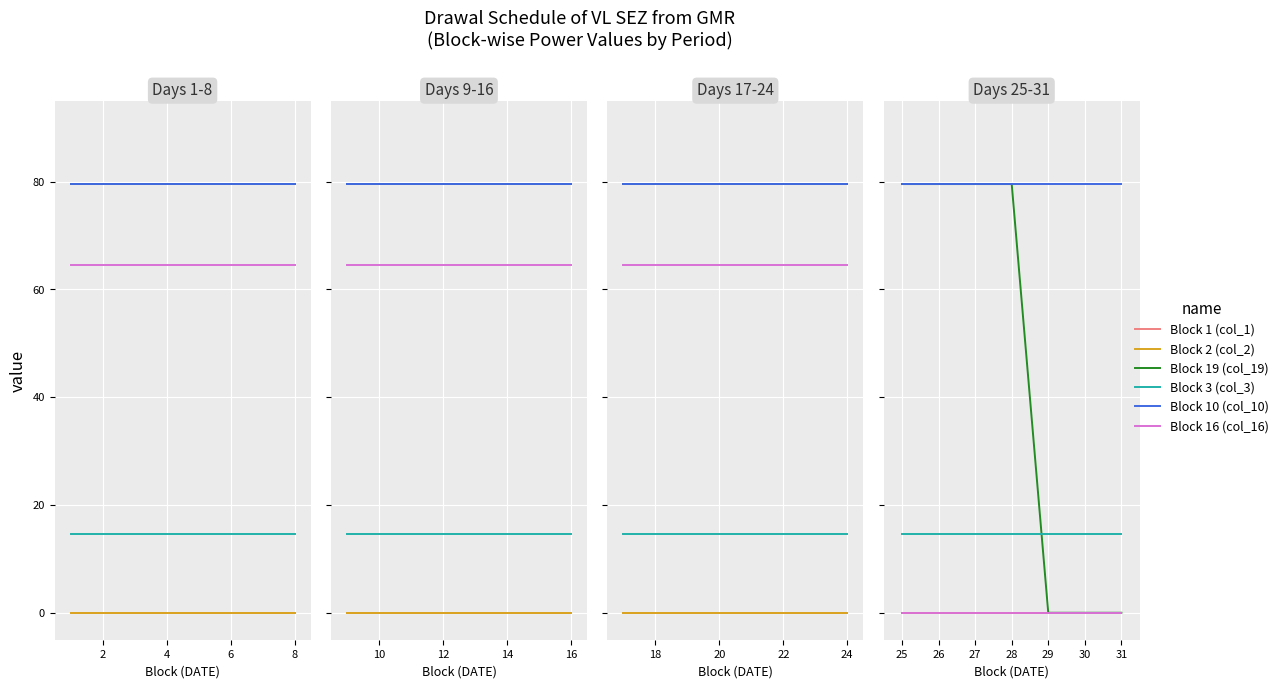

True or false: Block 16 (col_16) and Block 3 (col_3) intersect in this chart.

False